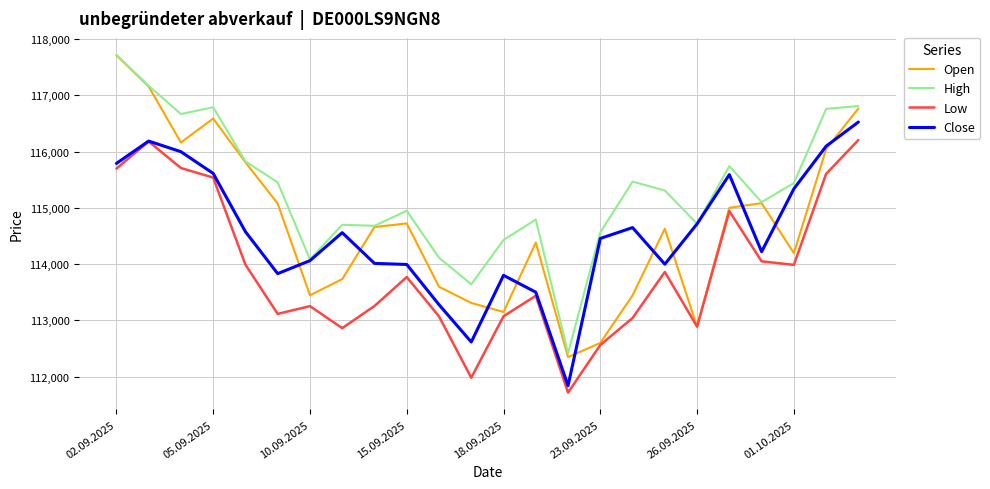

True or false: High and Low intersect in this chart.

False